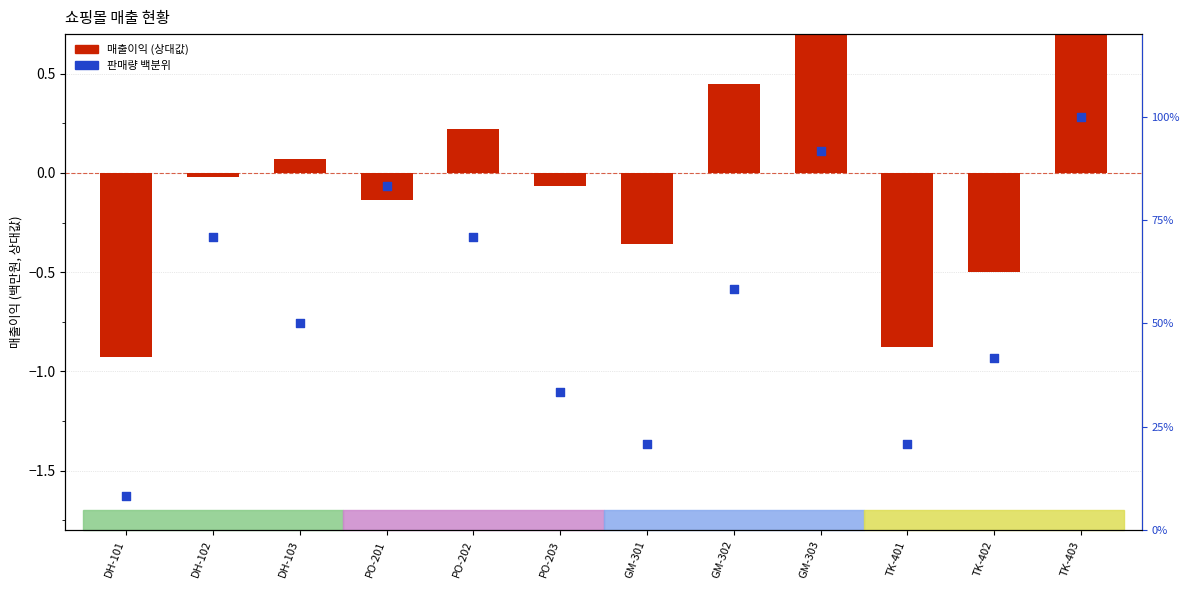

What is the change in value from DH-102 to TK-401?

-50.0